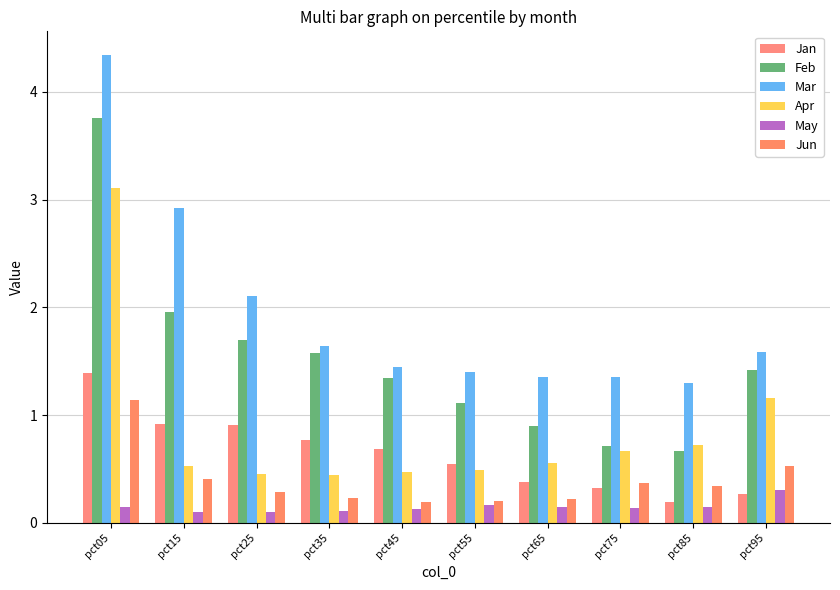

Is it true that Mar equals 0.4 at pct75?

False